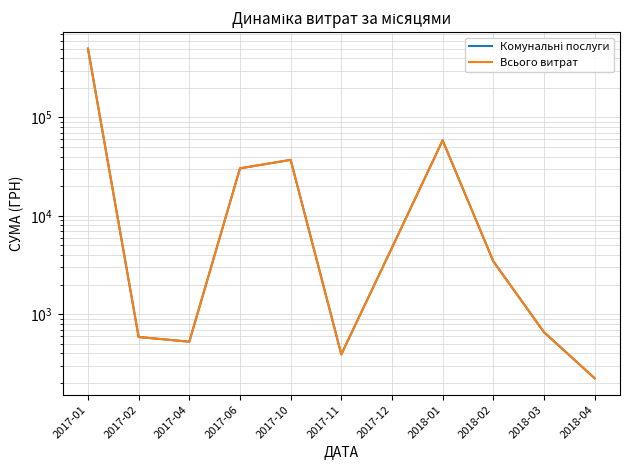

At how many categories does at least one series exceed 257711?

1